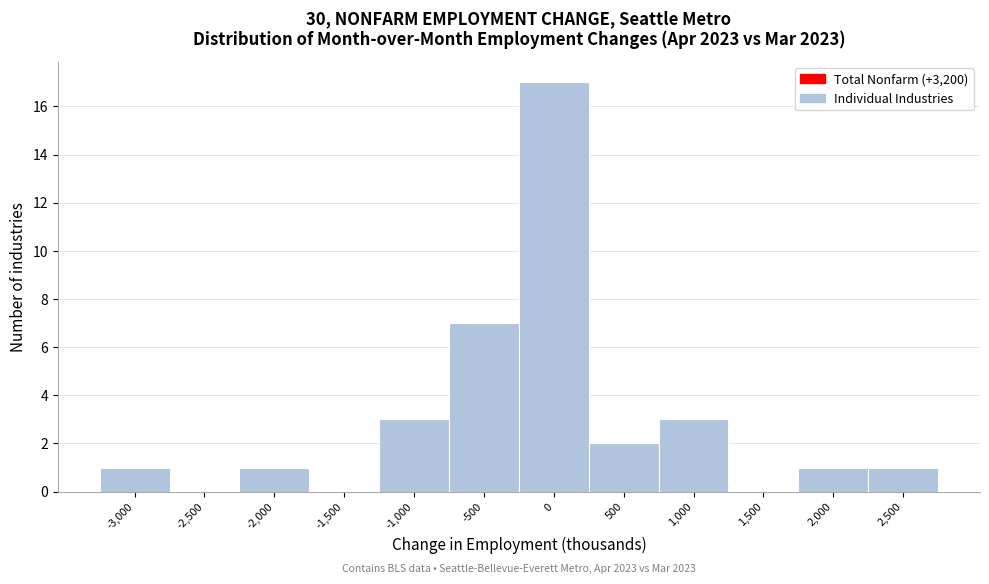

Reading left to right, extract all data points from this chart.

-3,000=1	-2,500=0	-2,000=1	-1,500=0	-1,000=3	-500=7	0=17	500=2	1,000=3	1,500=0	2,000=1	2,500=1